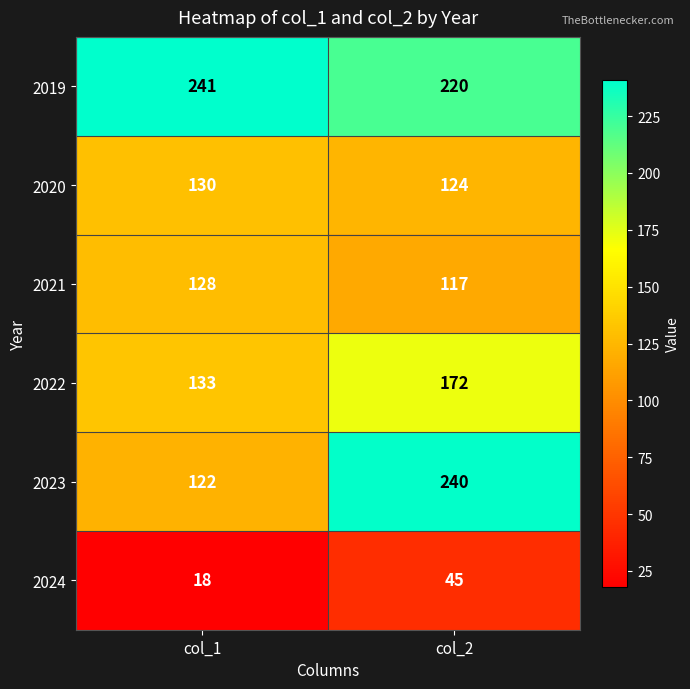

True or false: 2021 has a value of 117 at col_2.

True